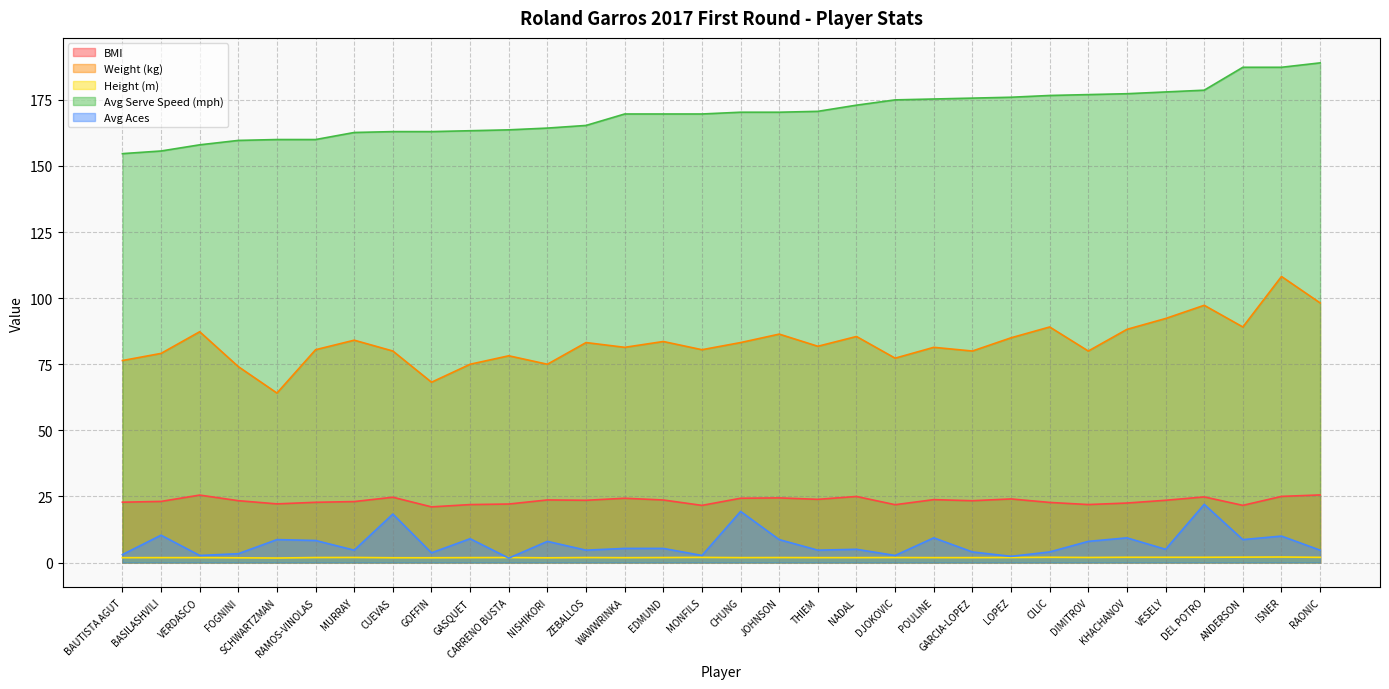

At which category does Weight (kg) reach its first local valley?

SCHWARTZMAN